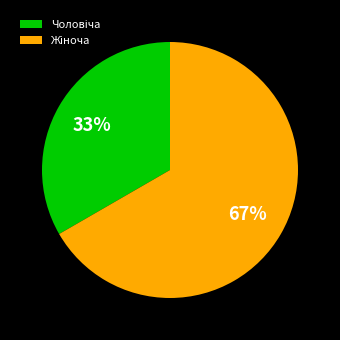

Is there any slice that represents more than half of the pie?

Yes